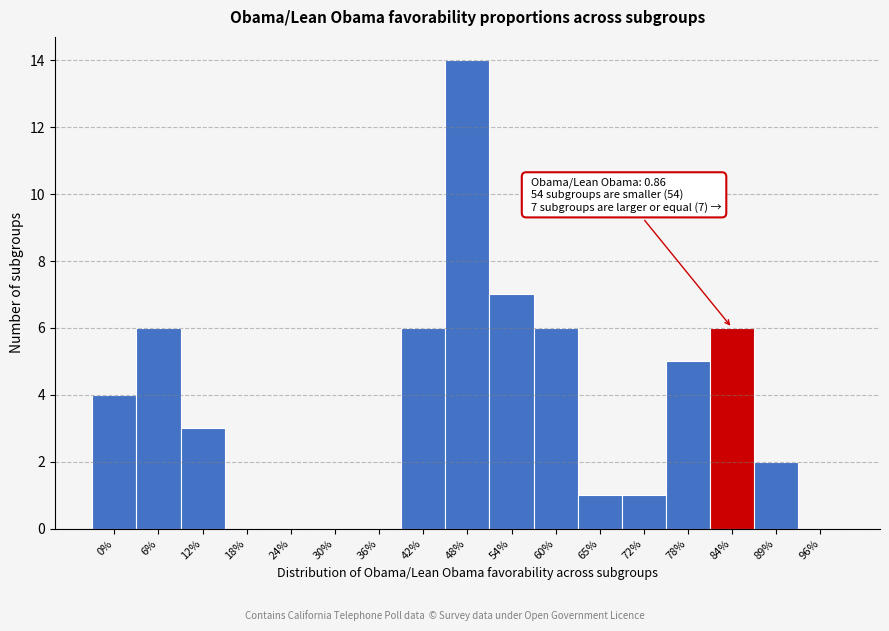

Reading left to right, transcribe all the data shown in this chart.

0%=4	6%=6	12%=3	18%=0	24%=0	30%=0	36%=0	42%=6	48%=14	54%=7	60%=6	65%=1	72%=1	78%=5	84%=6	89%=2	96%=0